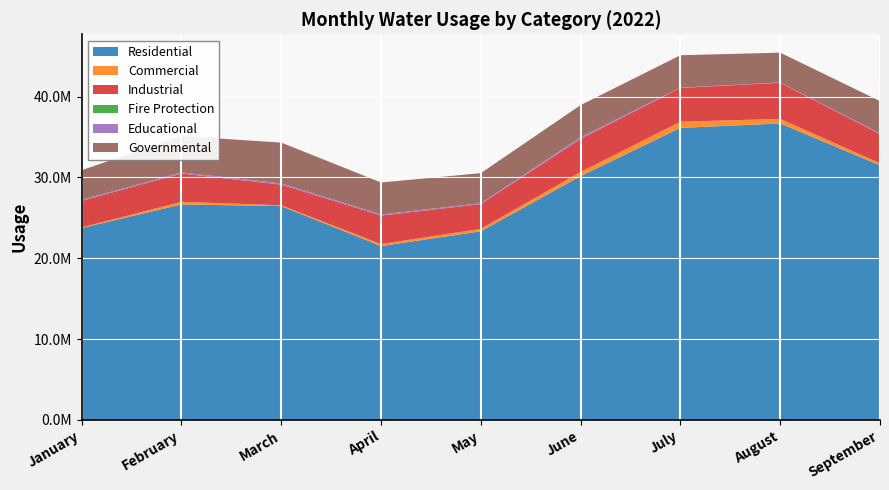

Reading left to right, extract all data points from this chart.

Residential: January=23743600	February=26666500	March=26459100	April=21514200	May=23339500	June=30168500	July=36137700	August=36681400	September=31502500
Commercial: January=85900	February=324600	March=103400	April=242600	May=309400	June=511800	July=767000	August=567000	September=255800
Industrial: January=3278200	February=3502200	March=2556300	April=3529100	May=3058500	June=4093000	July=4174200	August=4466200	September=3615100
Fire Protection: January=1000	February=1600	March=900	April=1700	May=800	June=1200	July=1300	August=2100	September=1000
Educational: January=128300	February=128800	March=152700	April=143000	May=104000	June=226200	July=38400	August=37700	September=84600
Governmental: January=3664600	February=4497600	March=5045200	April=3950000	May=3725600	June=3955300	July=4006400	August=3690300	September=3992400